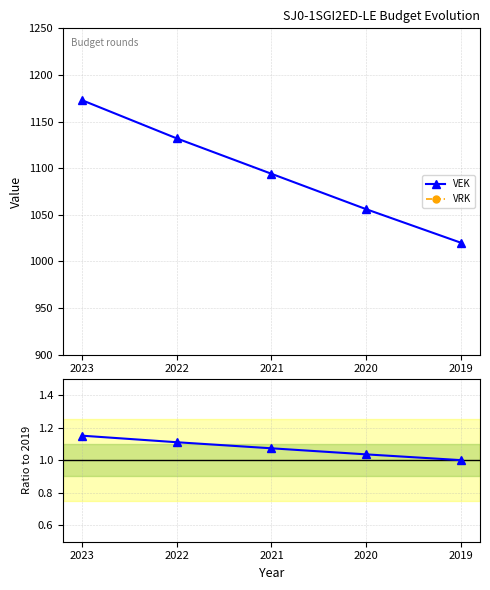

True or false: VRK and VEK cross at least once.

False